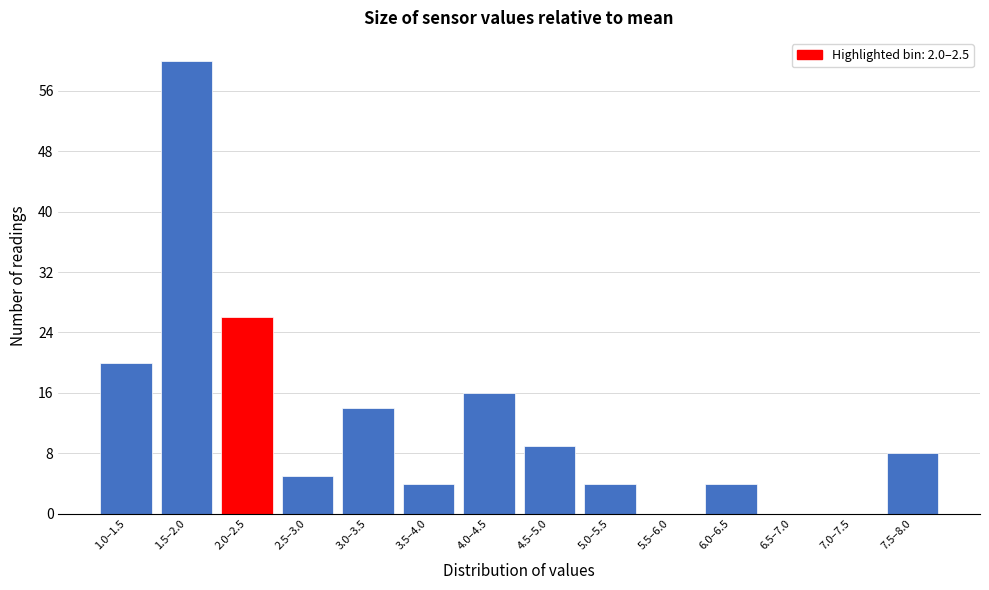

True or false: the data shows 60 at 1.5–2.0.

True